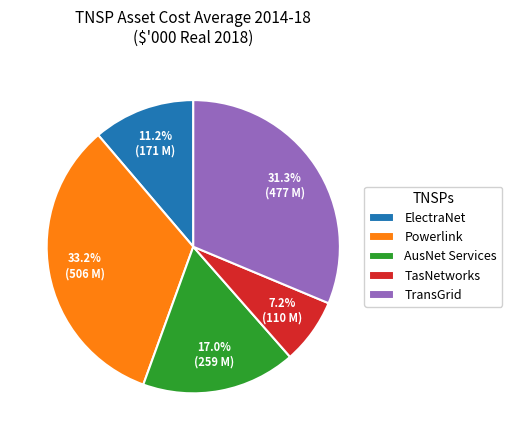

Does TasNetworks account for over 50% of the chart?

No